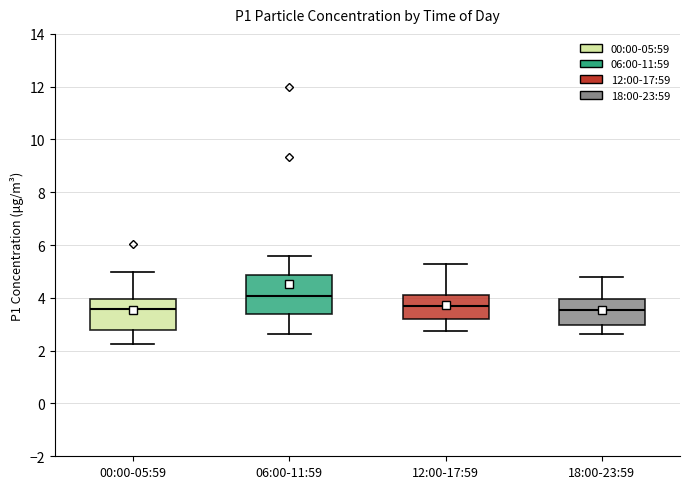

Reading left to right, transcribe this box plot: for each box, give where its median line is, the range the box spans, and where its two whiskers end, as read against the y-axis. The values are not printed on the chart, so give them approximately, as read against the axis.

00:00-05:59: median 3.6, box 2.8 to 4.0, whiskers 2.2 to 5.0
06:00-11:59: median 4.0, box 3.4 to 4.8, whiskers 2.6 to 5.6
12:00-17:59: median 3.6, box 3.2 to 4.2, whiskers 2.8 to 5.4
18:00-23:59: median 3.6, box 3.0 to 4.0, whiskers 2.6 to 4.8